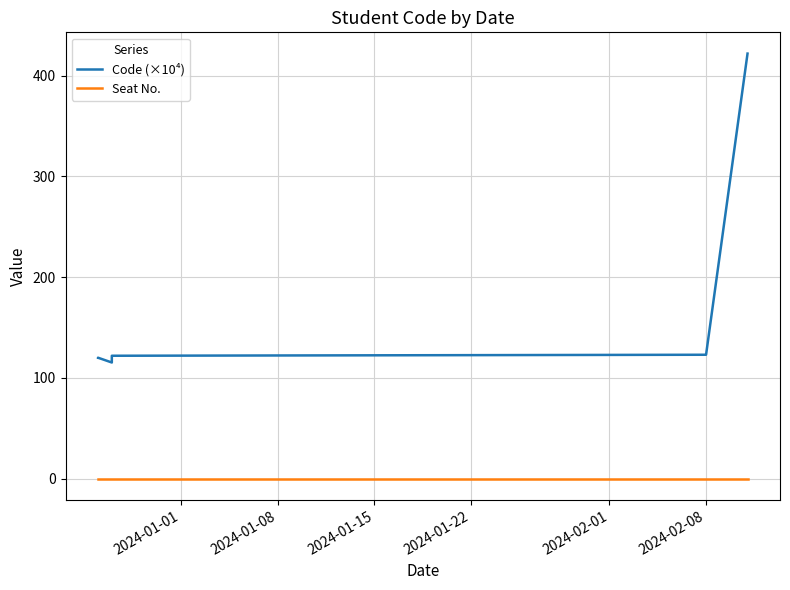

What is the difference between the second highest and second lowest values in the Code (×10⁴) series?

3.0